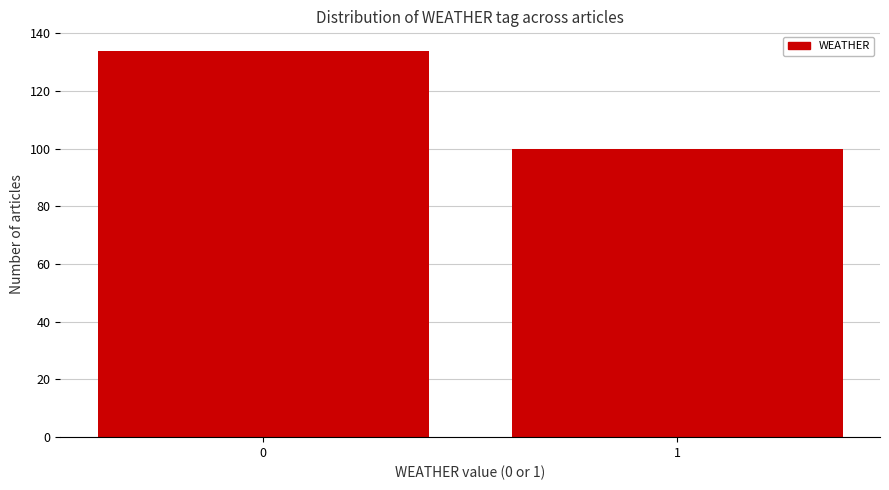

Reading left to right, what are all the values shown in this chart?

0=134	1=100